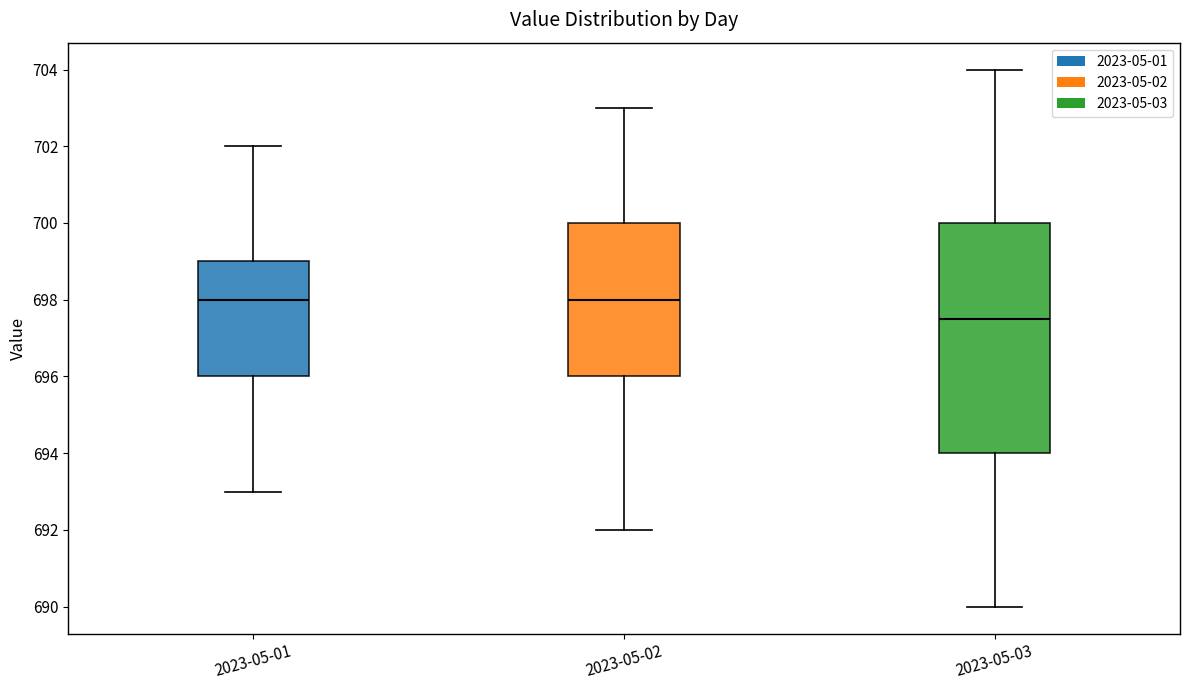

Which box is the tallest, from its lower edge to its upper edge?

2023-05-03